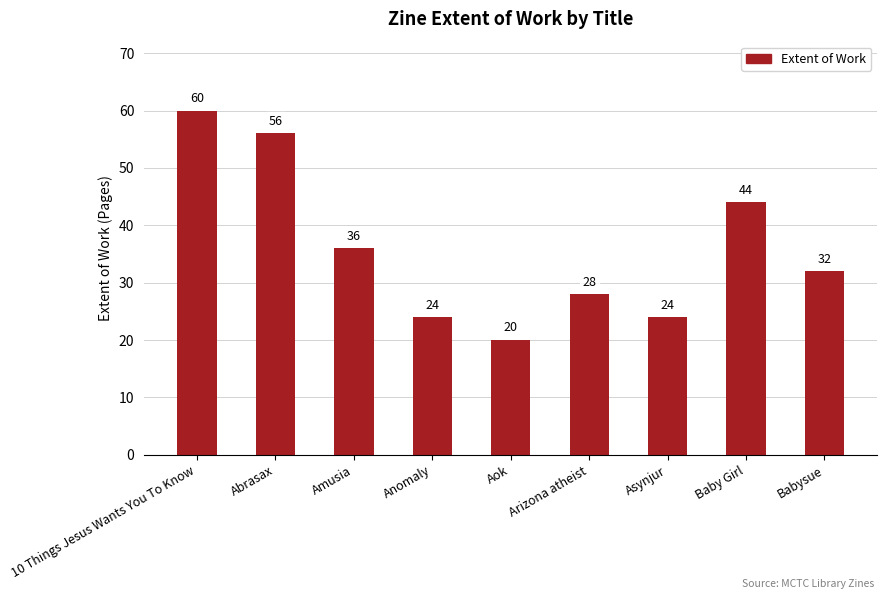

At which category does the chart reach its peak across all series?

10 Things Jesus Wants You To Know